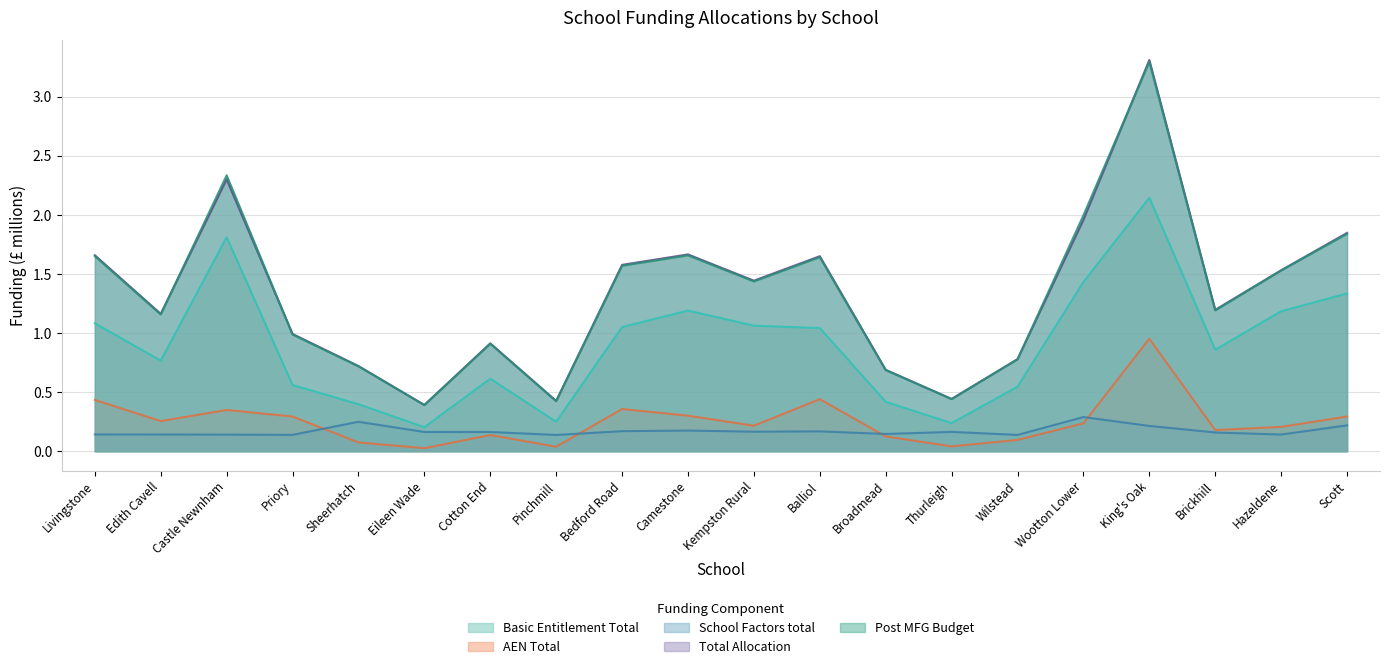

Rank the series by their maximum value, from lowest to highest.

School Factors total, AEN Total, Basic Entitlement Total, Post MFG Budget, Total Allocation